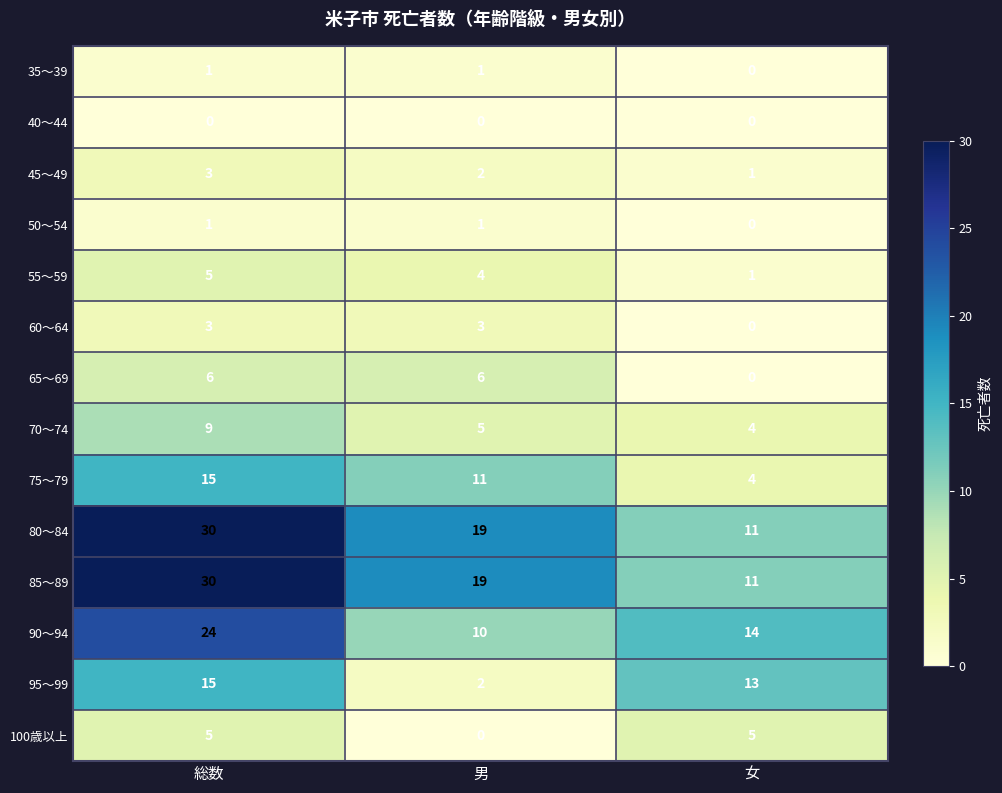

The value of 55～59 at 女 is 2. True or false?

False